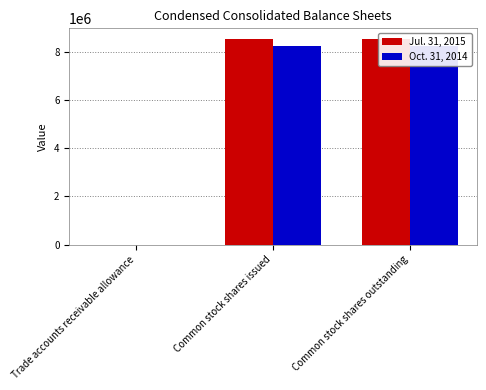

Where is Oct. 31, 2014 nearest to the value 4128004?

Trade accounts receivable allowance